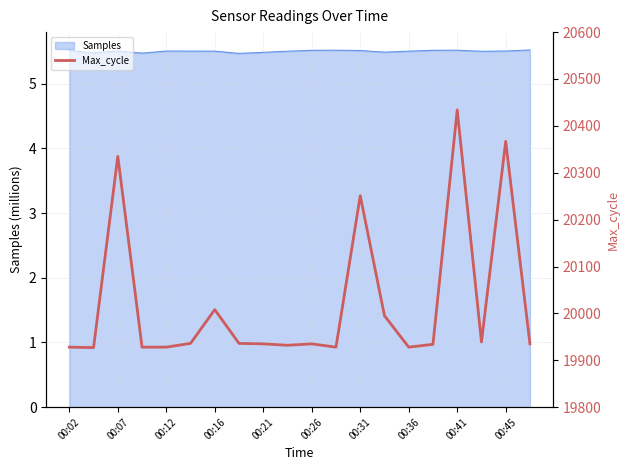

The Samples series shows 5.5 at 00:31. True or false?

True